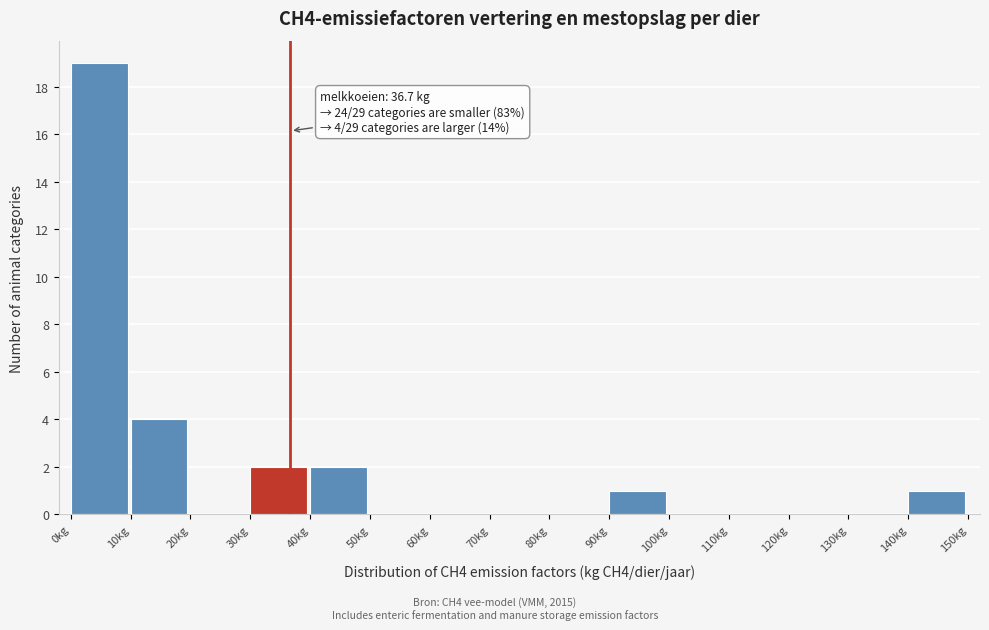

Which range on the x-axis has the tallest bar?

0 to 10